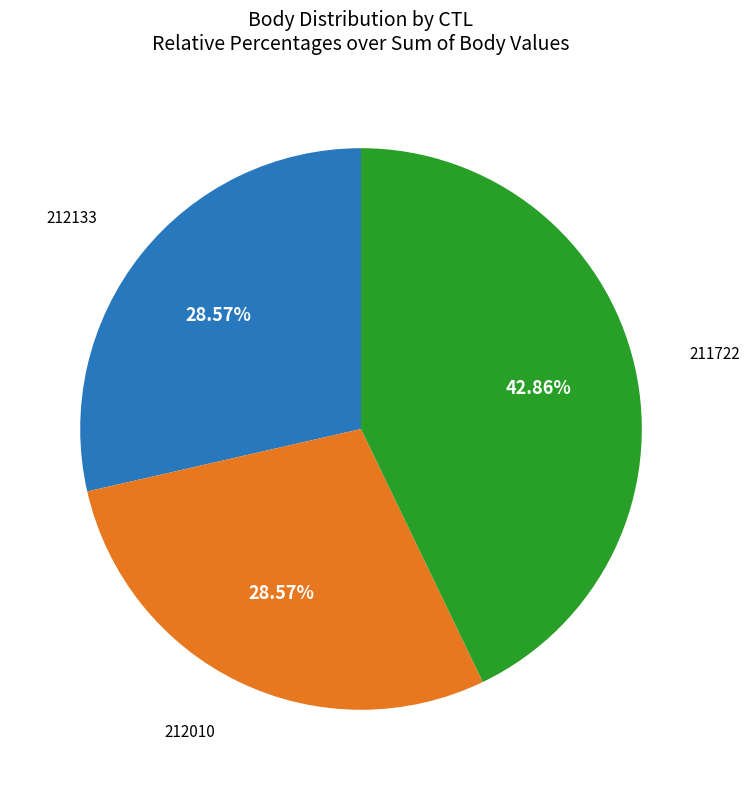

Does any single category account for the majority?

No